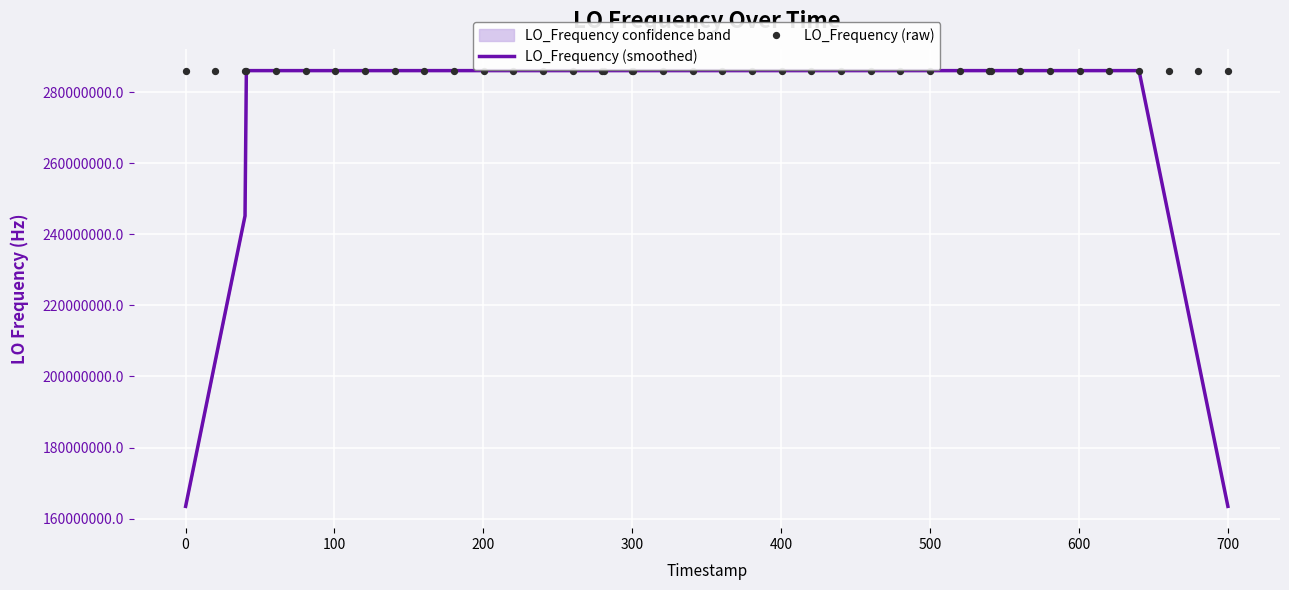

What is the lowest value of the LO_Frequency (smoothed) series?

163455428.1